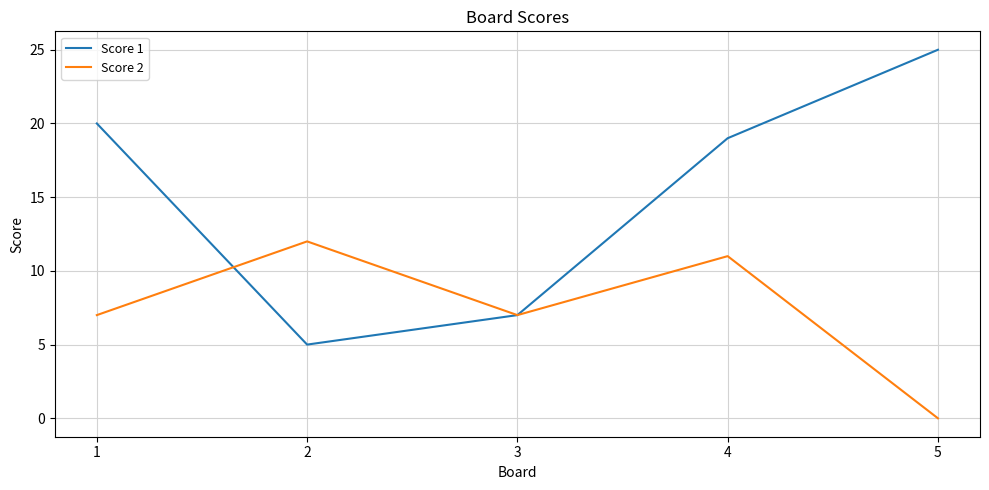

Rank the series at 5 from highest to lowest value.

Score 1, Score 2